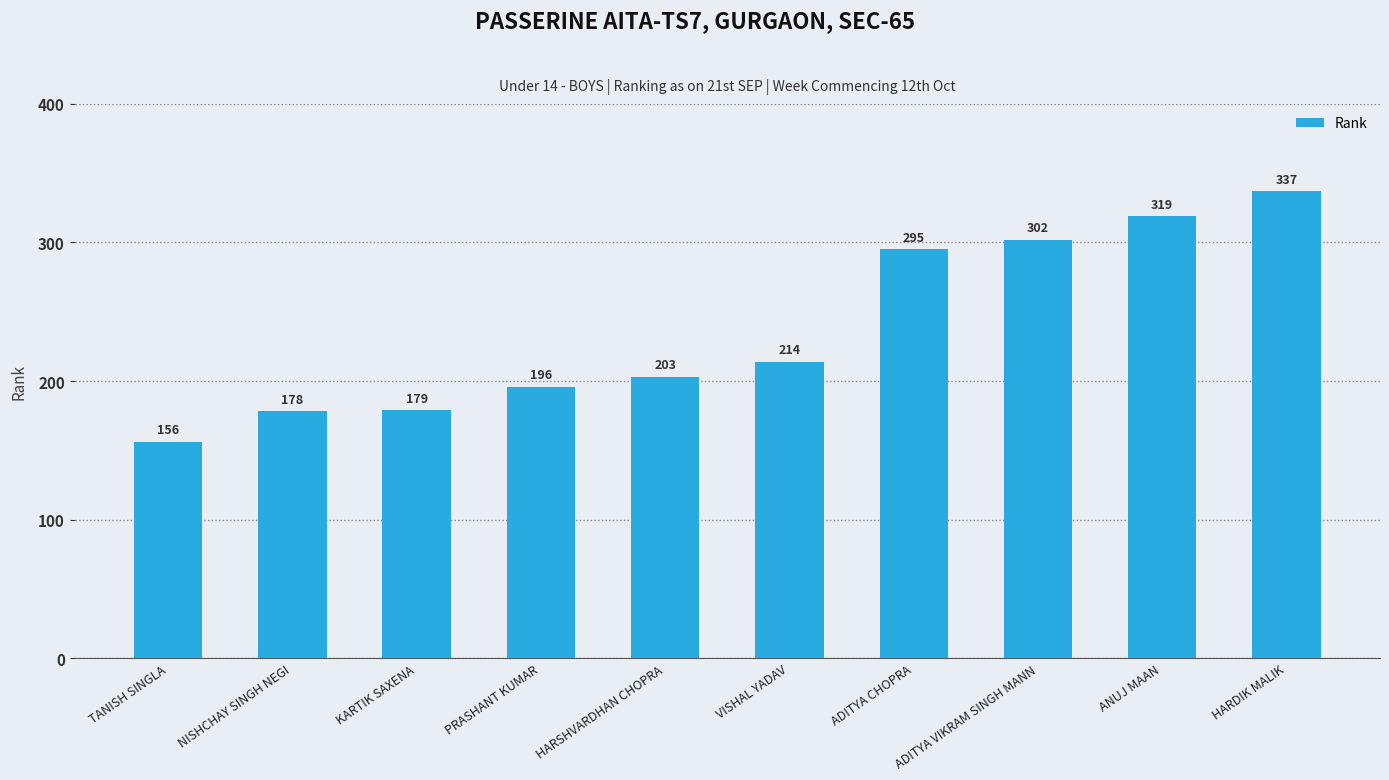

What is the change in value from KARTIK SAXENA to ADITYA VIKRAM SINGH MANN?

+123